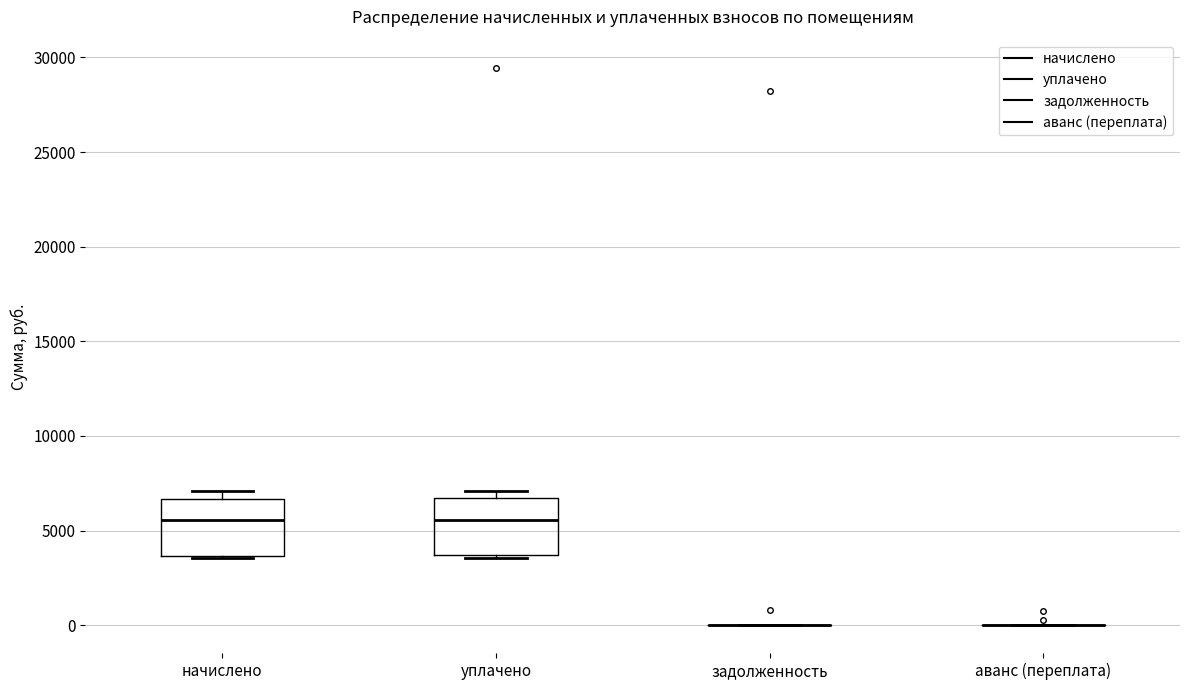

Reading left to right, transcribe this box plot: for each box, give where its median line is, the range the box spans, and where its two whiskers end, as read against the y-axis. The values are not printed on the chart, so give them approximately, as read against the axis.

начислено: median 5500, box 3500 to 6500, whiskers 3500 to 7000
уплачено: median 5500, box 3500 to 6500, whiskers 3500 (just below the box's lower edge) to 7000
задолженность: box collapsed to a line at 0, whiskers 0 to 0
аванс (переплата): box collapsed to a line at 0, whiskers 0 to 0